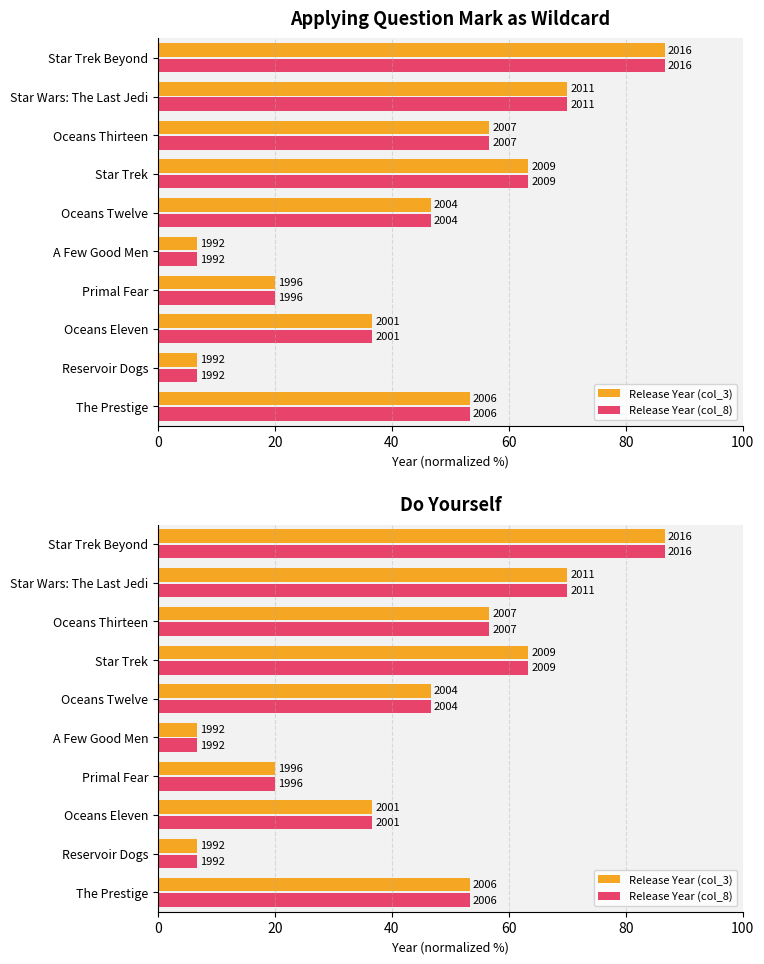

Is it true that Release Year (col_8) equals 20.0 at Primal Fear?

True